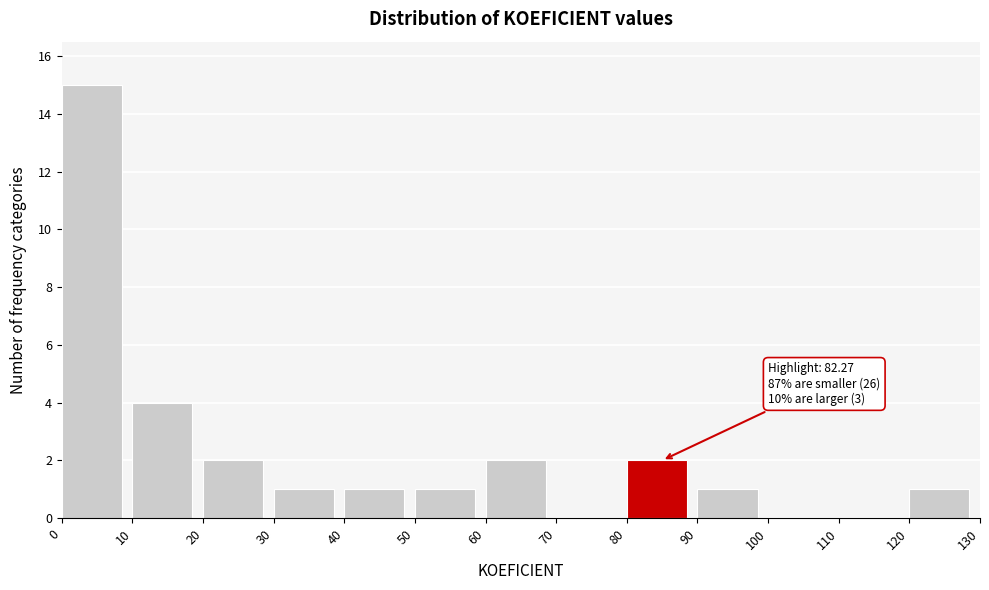

Which range on the x-axis has the tallest bar?

0 to 10